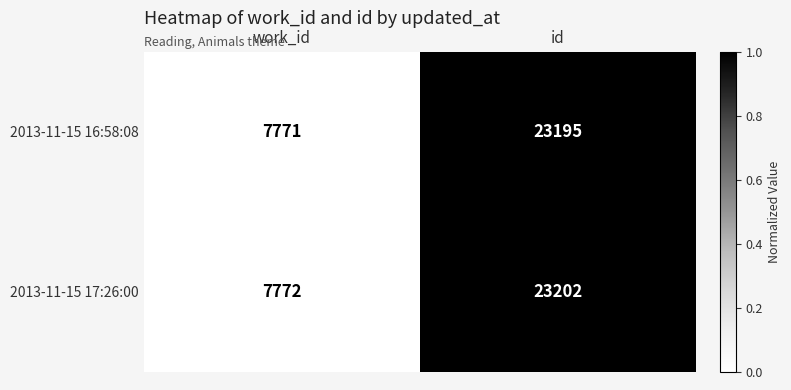

What is the difference between the maximum and minimum values in the 2013-11-15 17:26:00 series?

15430